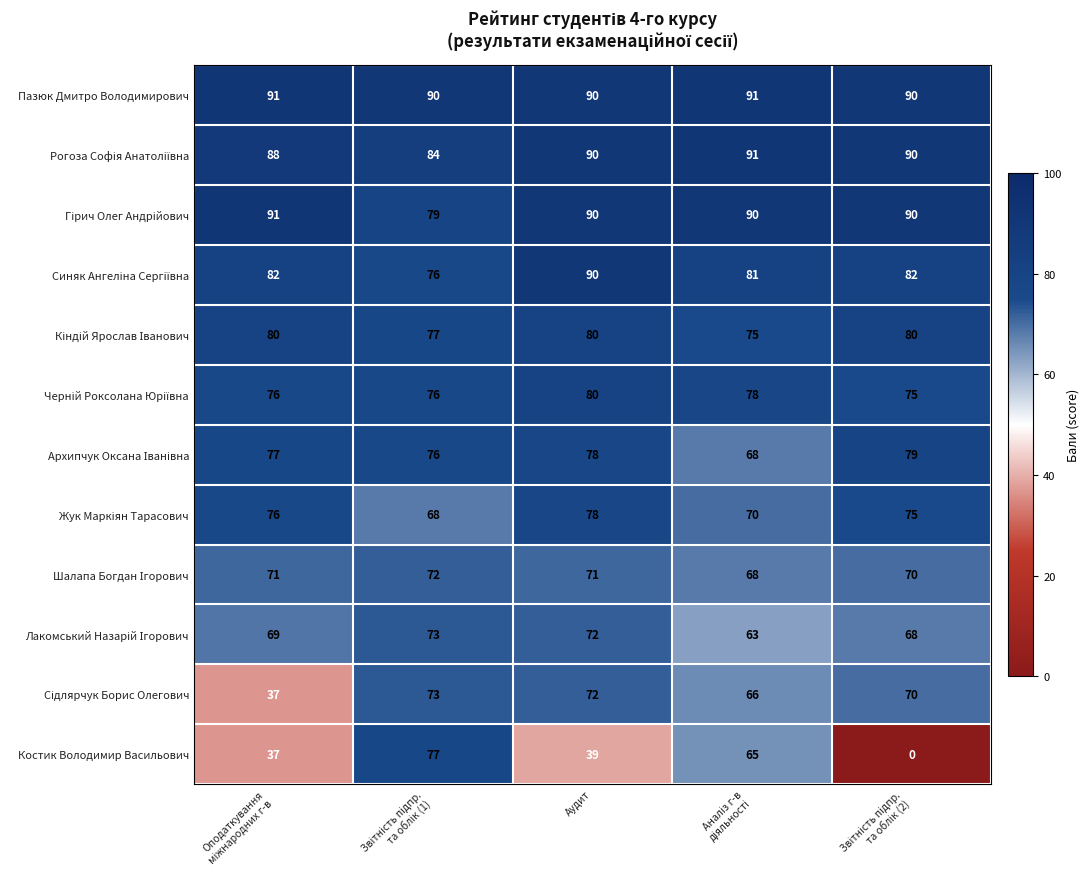

What is the greatest value displayed?

91